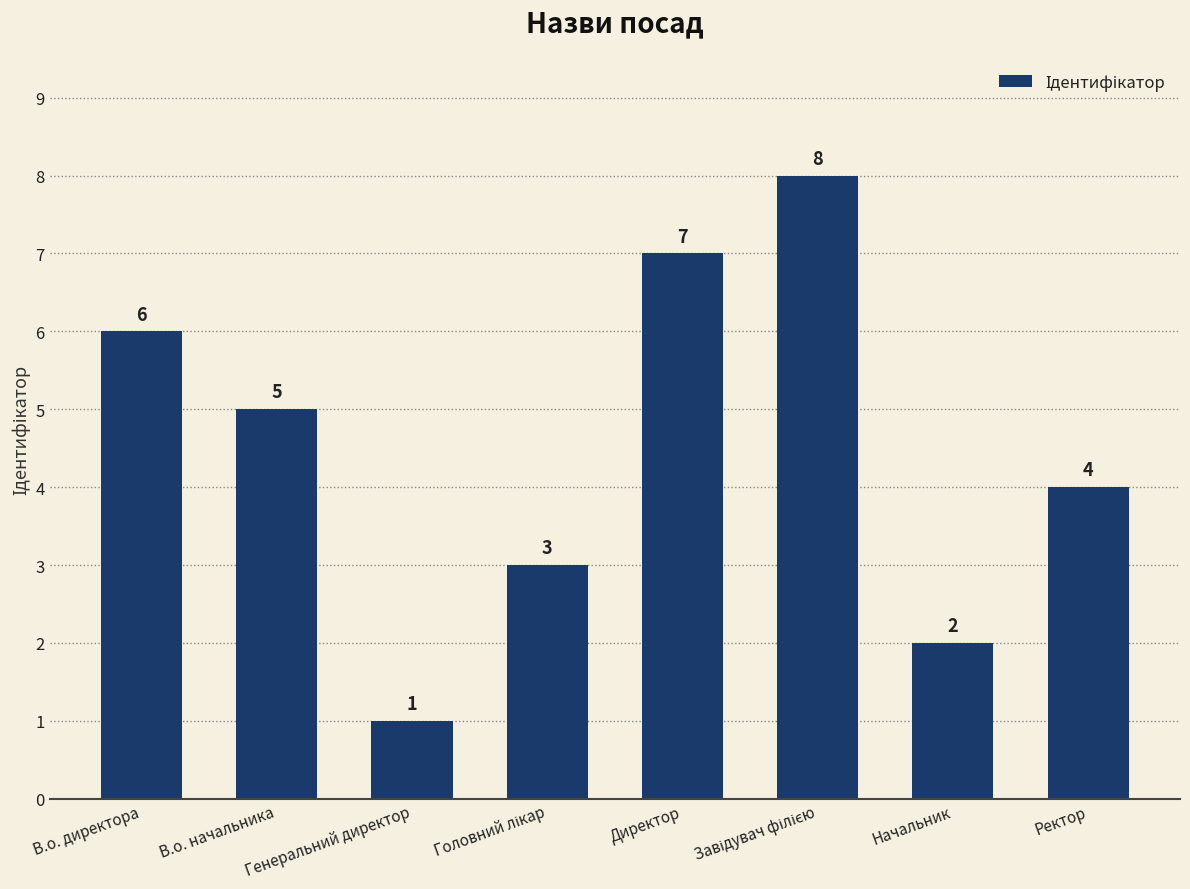

Count the values in the range 3 to 7.

5